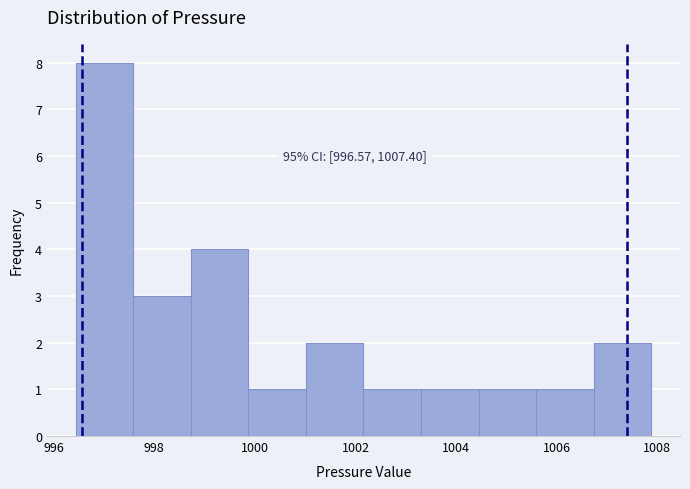

Which range on the x-axis has the tallest bar?

996.4 to 997.6